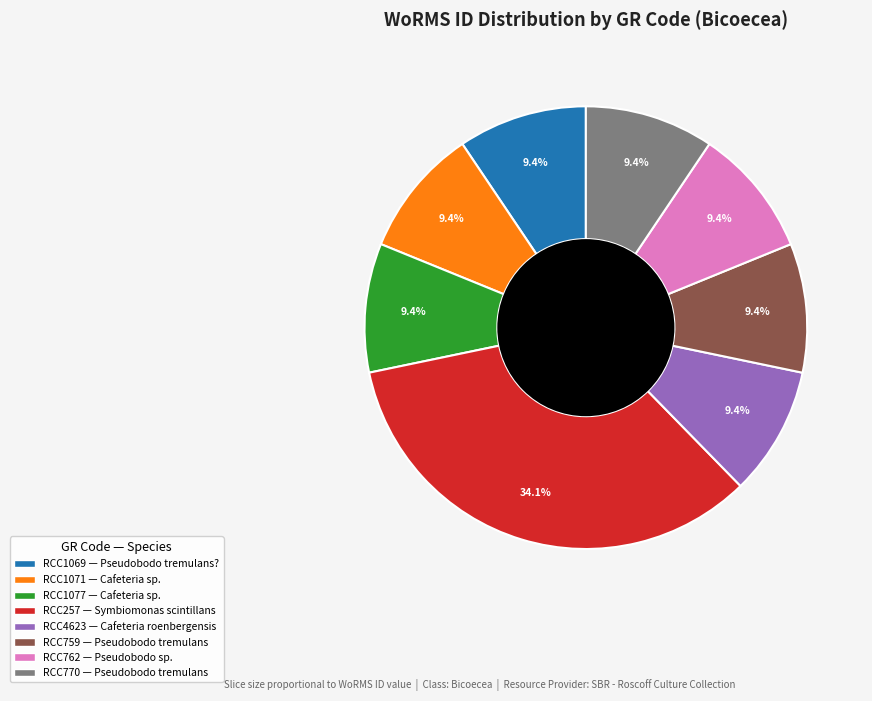

Combined, do RCC762 and RCC759 account for over 50%?

No